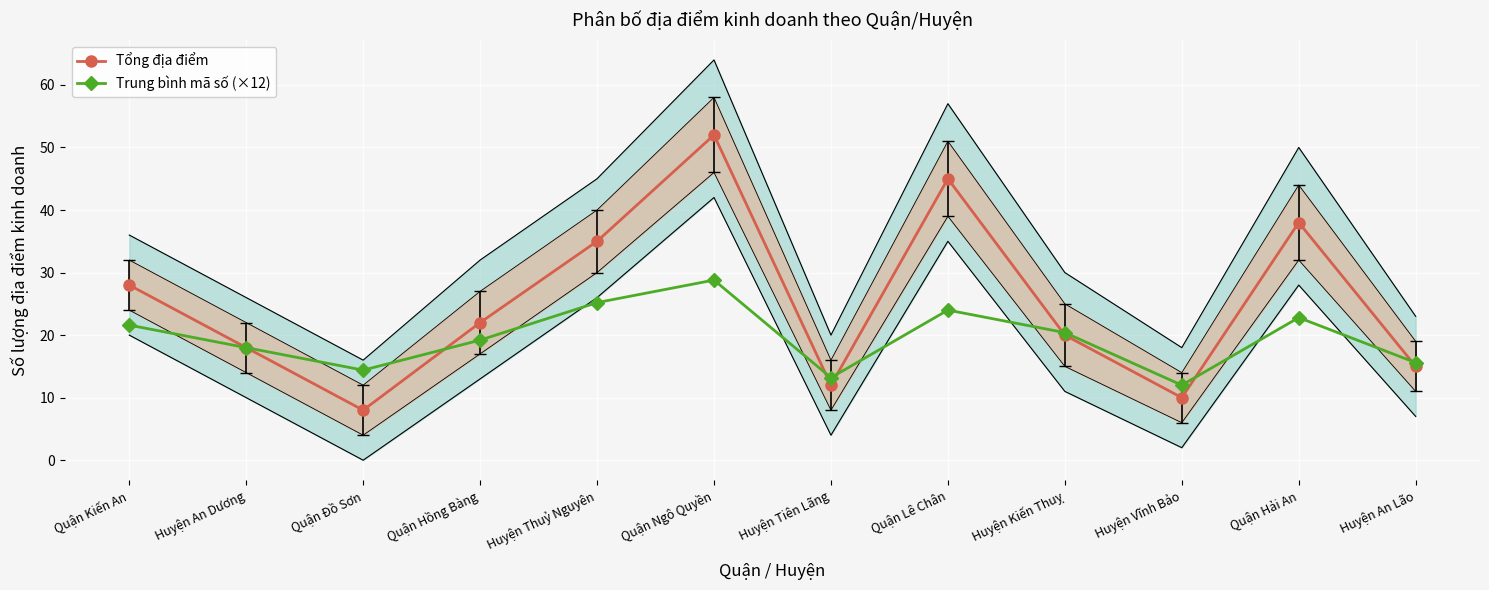

What is the sum of all Trung bình mã số (×12) values?

235.2